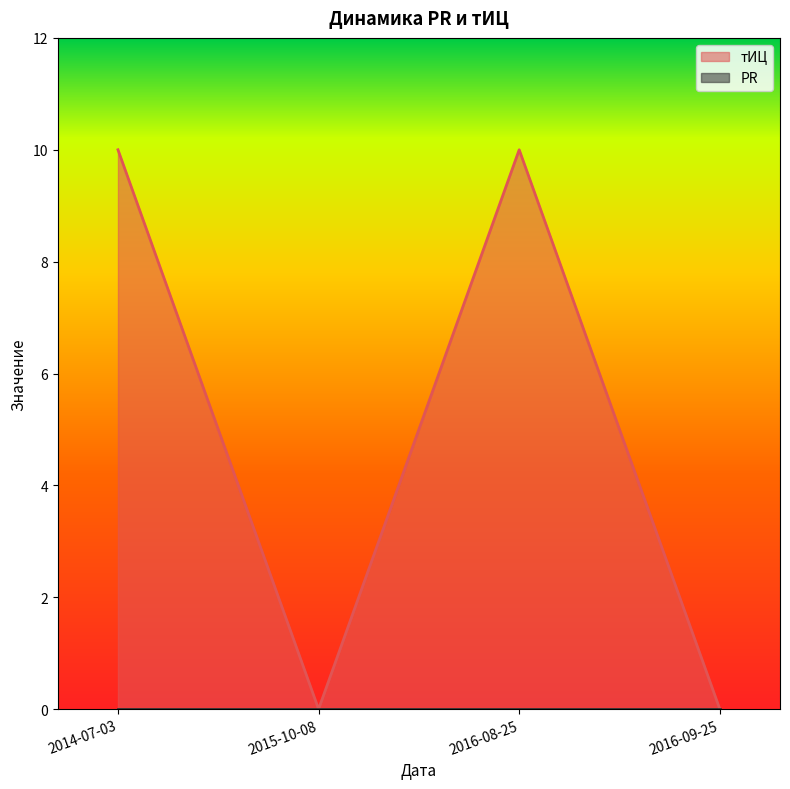

List the labels in order of value, largest first.

2014-07-03, 2016-08-25, 2015-10-08, 2016-09-25